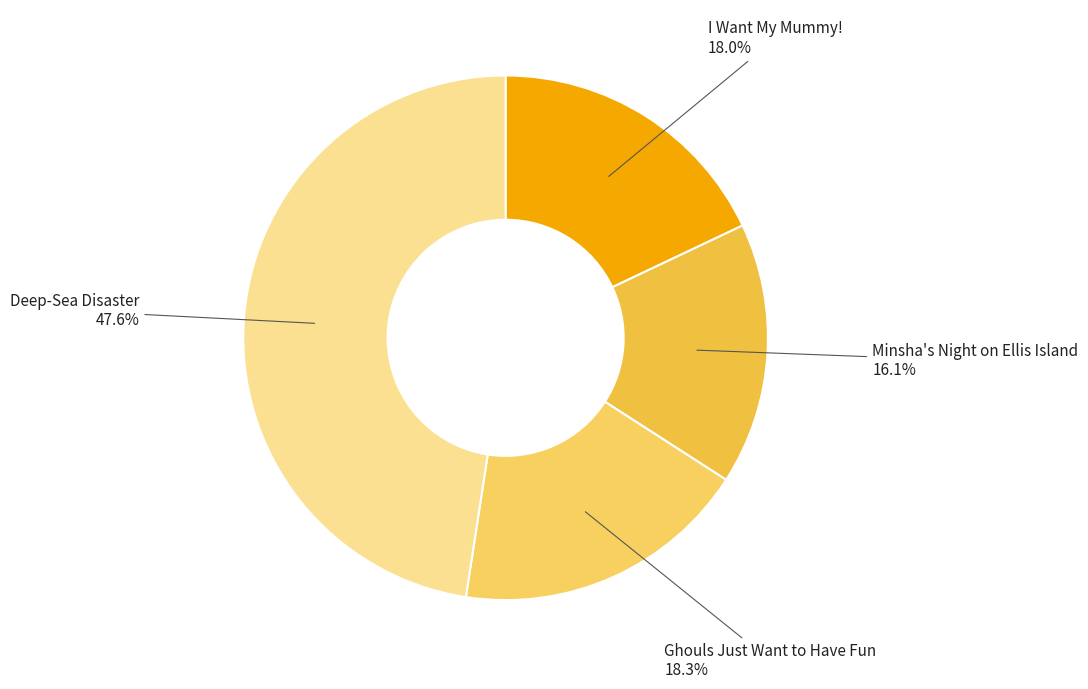

What percentage is the Ghouls Just Want to Have Fun slice, to the nearest percent?

18%